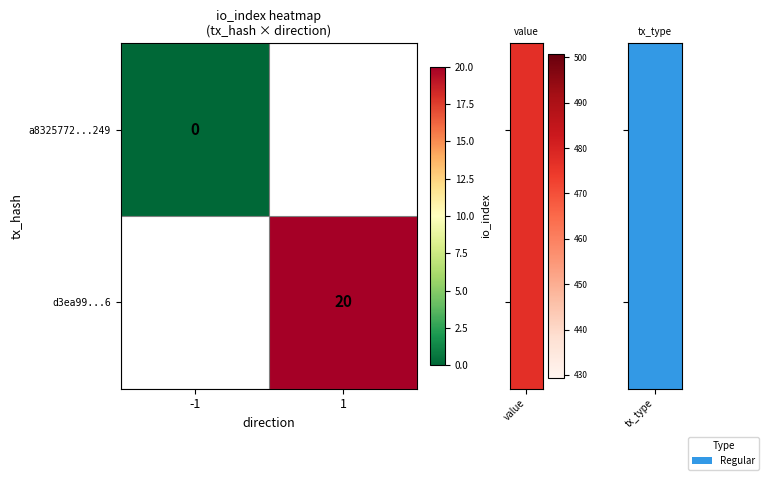

Is the value of d3ea99...6 at 1 greater than the value of a8325772...249 at -1?

Yes